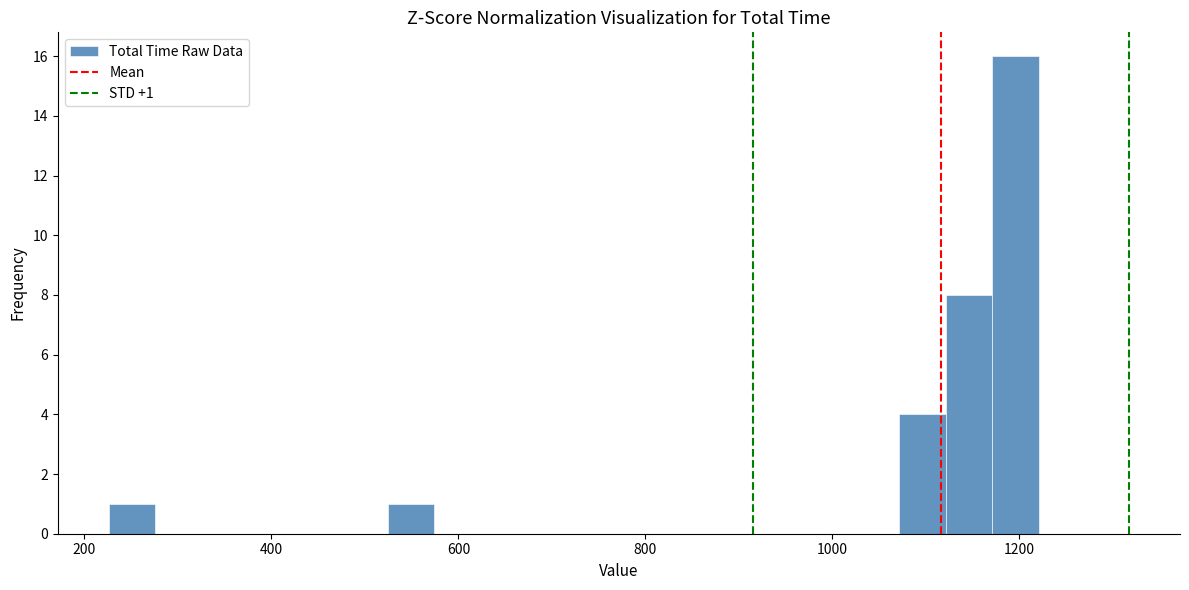

Around what value on the x-axis is the tallest bar? Give the approximate position of its centre, as read against the axis.

1200